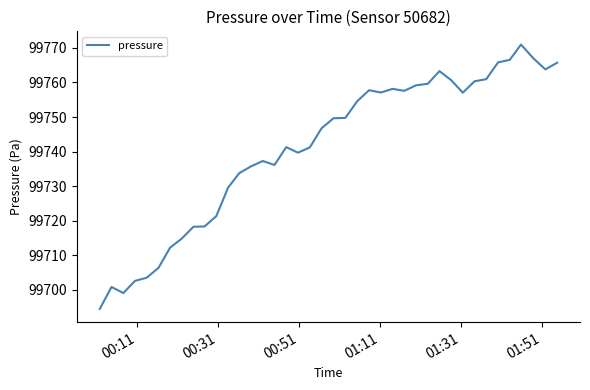

What is the difference between the maximum and minimum values?

76.4